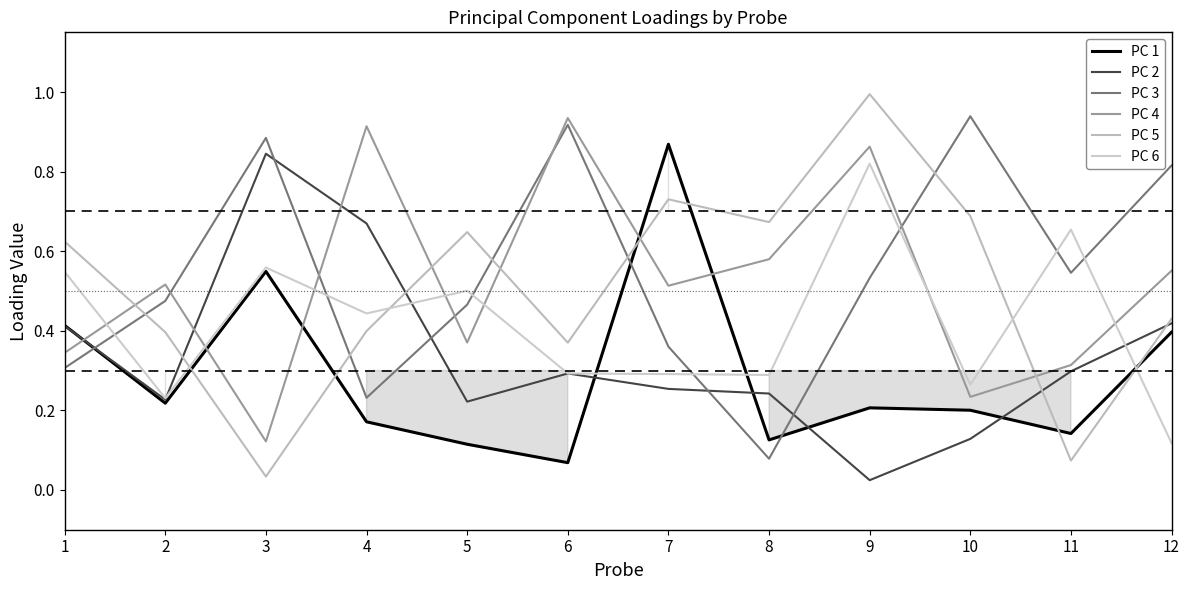

How many interior local valleys does the PC 5 series have?

4